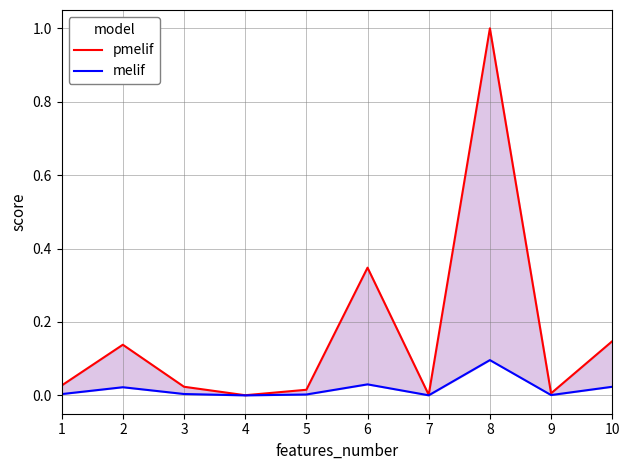

Between 2 and 7, which is larger?

2